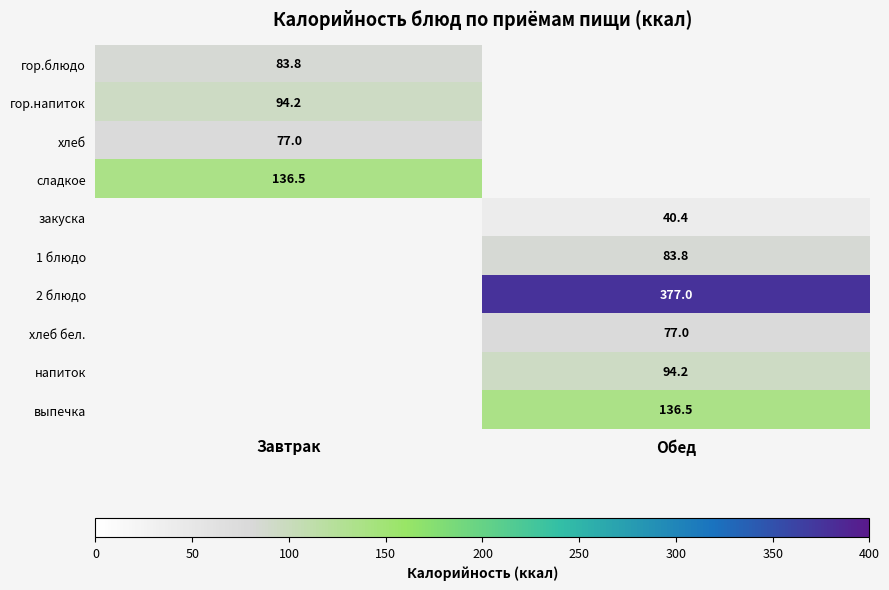

The гор.блюдо series shows 35.8 at Завтрак. True or false?

False